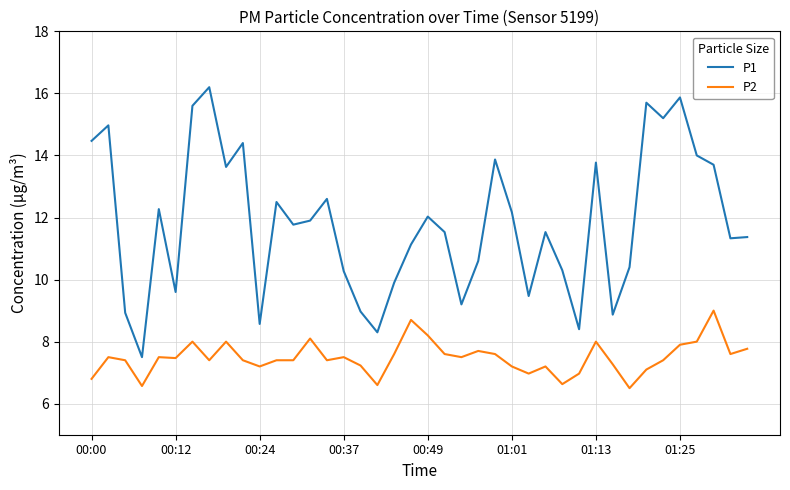

True or false: P2 and P1 cross at least once.

False